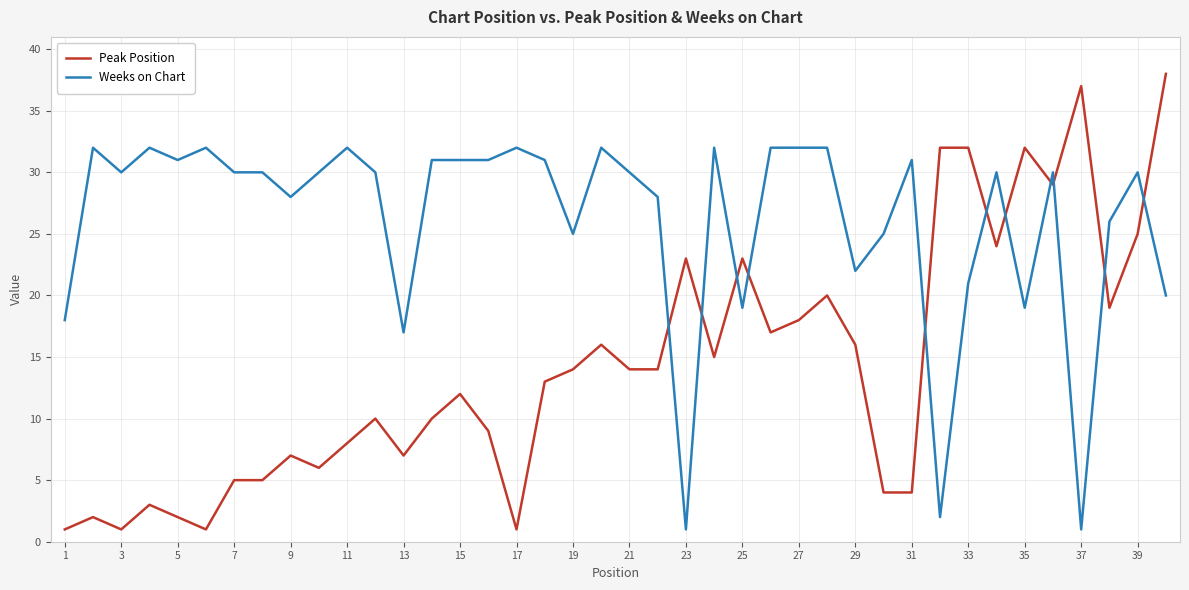

What are all the series names shown in the legend?

Peak Position, Weeks on Chart